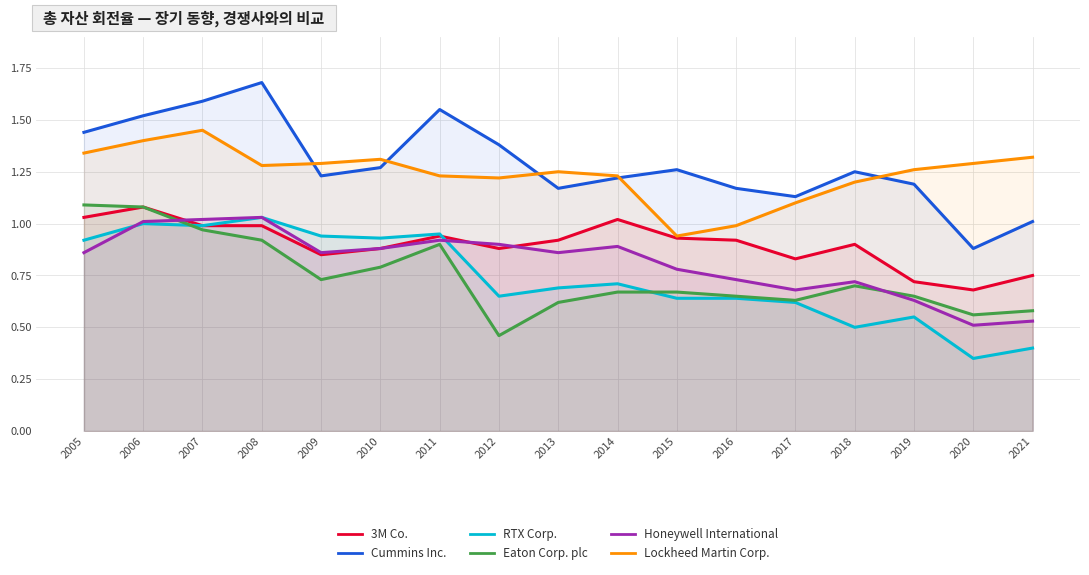

Which label corresponds to the smallest value in the chart?

2020